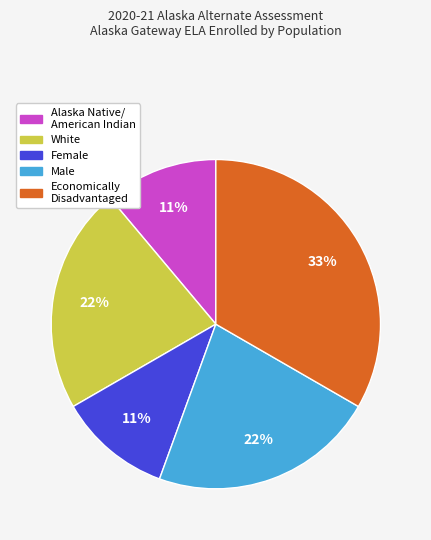

To the nearest percent, what is the average slice percentage?

20%